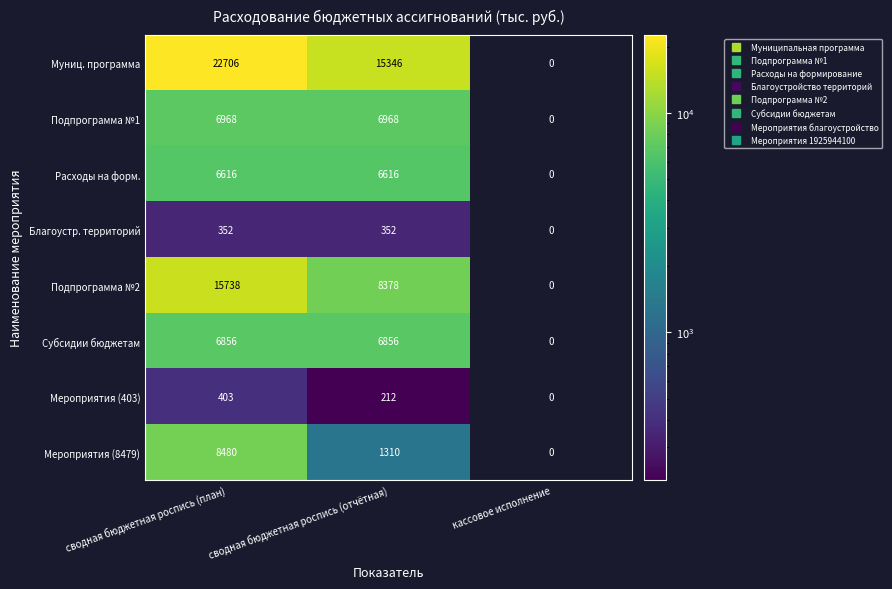

List the series in order of their peak value, highest first.

Муниц. программа, Подпрограмма №2, Мероприятия (8479), Подпрограмма №1, Субсидии бюджетам, Расходы на форм., Мероприятия (403), Благоустр. территорий